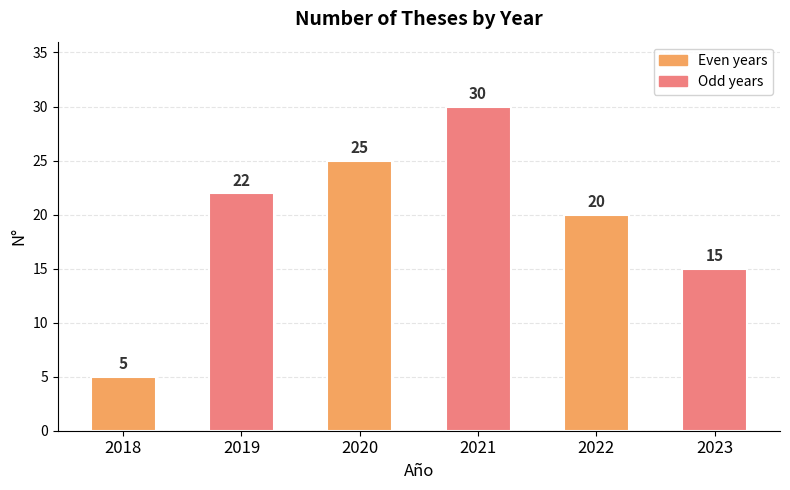

How many values are below 22?

3